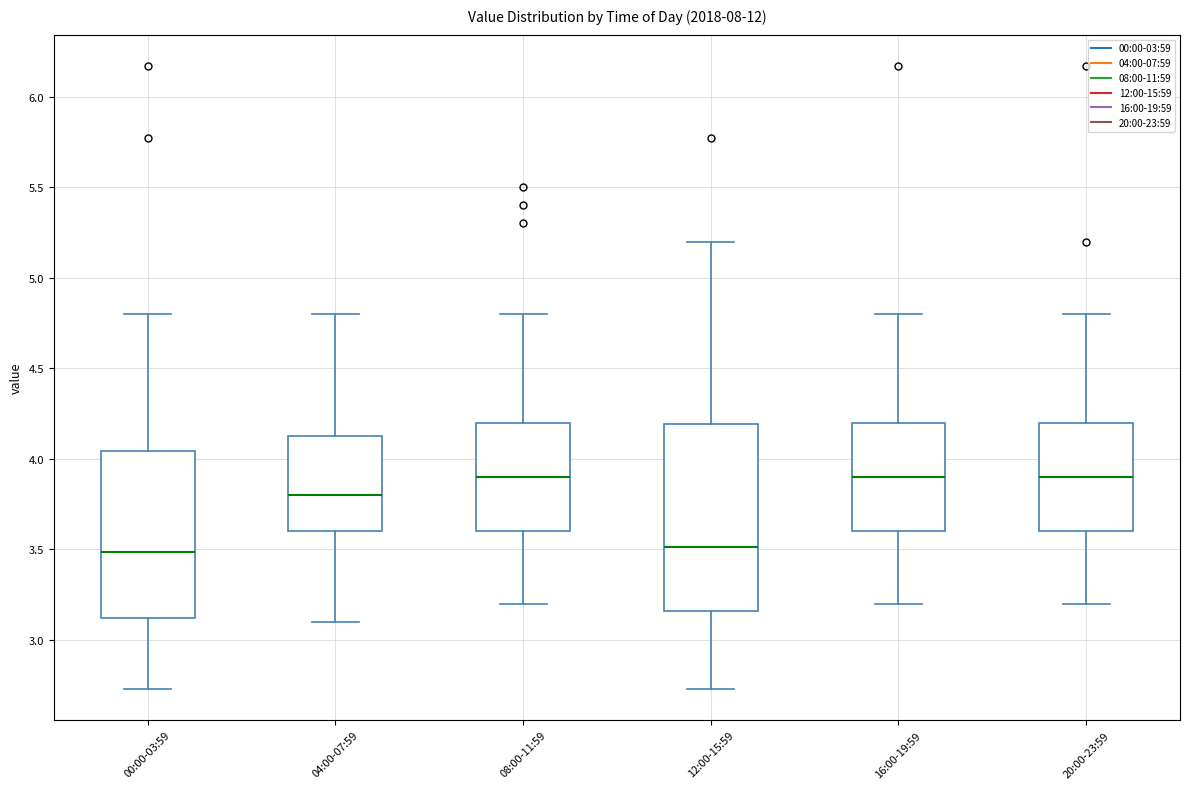

Reading left to right, transcribe this box plot: for each box, give where its median line is, the range the box spans, and where its two whiskers end, as read against the y-axis. The values are not printed on the chart, so give them approximately, as read against the axis.

00:00-03:59: median 3.50, box 3.10 to 4.05, whiskers 2.75 to 4.80
04:00-07:59: median 3.80, box 3.60 to 4.15, whiskers 3.10 to 4.80
08:00-11:59: median 3.90, box 3.60 to 4.20, whiskers 3.20 to 4.80
12:00-15:59: median 3.50, box 3.15 to 4.20, whiskers 2.75 to 5.20
16:00-19:59: median 3.90, box 3.60 to 4.20, whiskers 3.20 to 4.80
20:00-23:59: median 3.90, box 3.60 to 4.20, whiskers 3.20 to 4.80